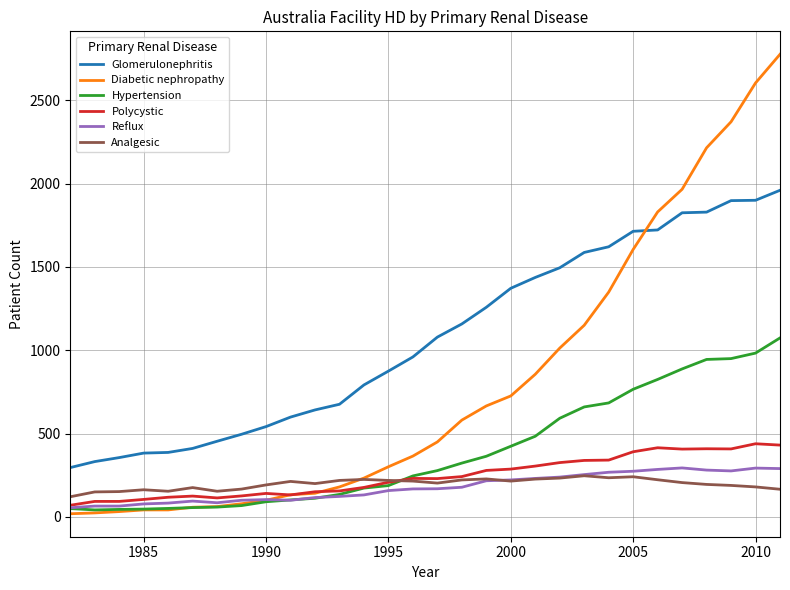

What is the greatest value displayed?

2776